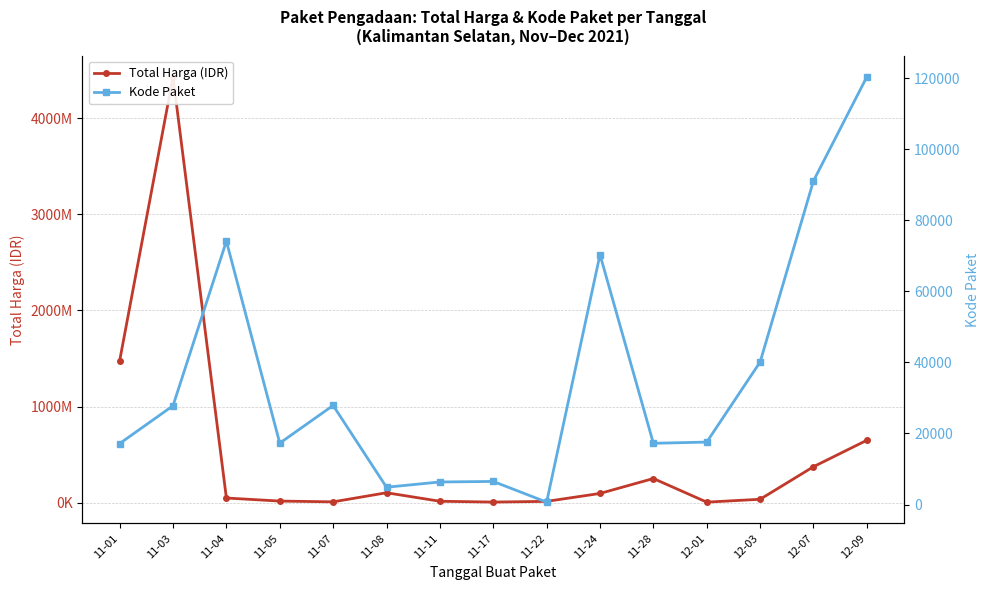

Where is the first local minimum for Total Harga (IDR)?

11-07